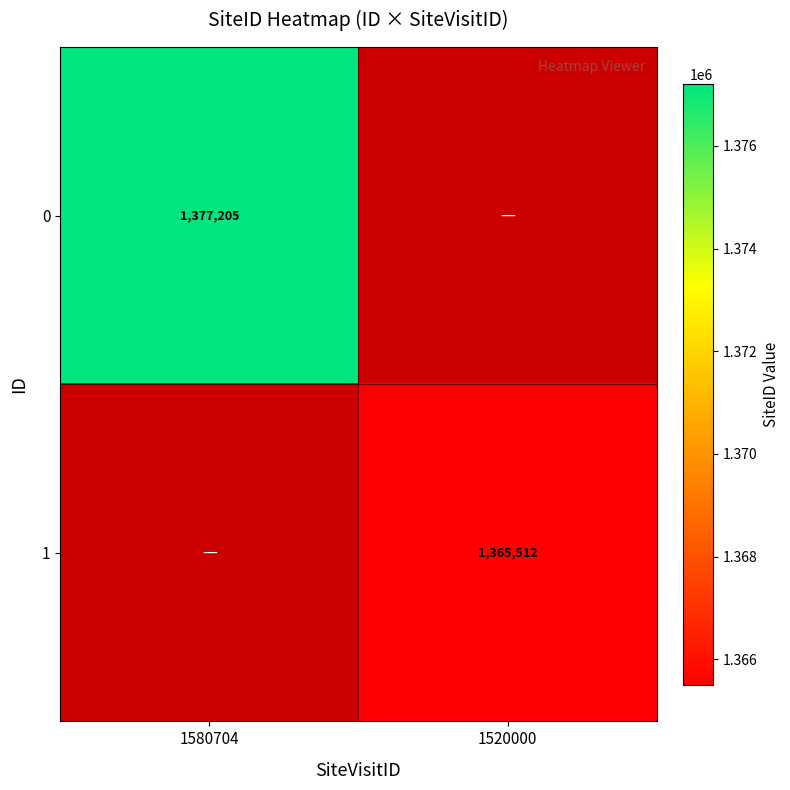

Is it true that 1 equals 875155 at 1520000?

False